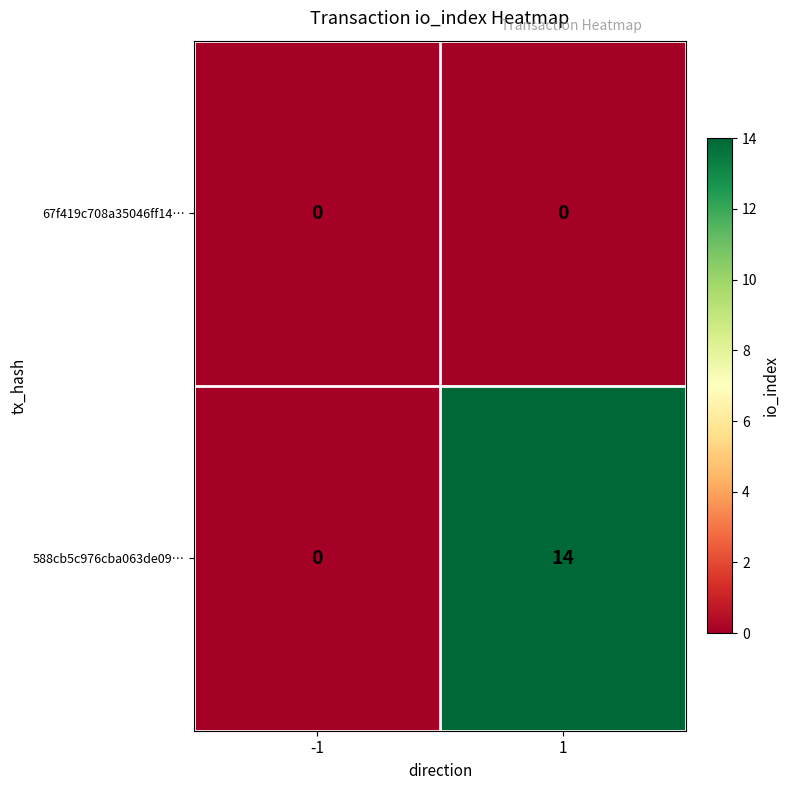

What is the maximum value shown in the chart?

14